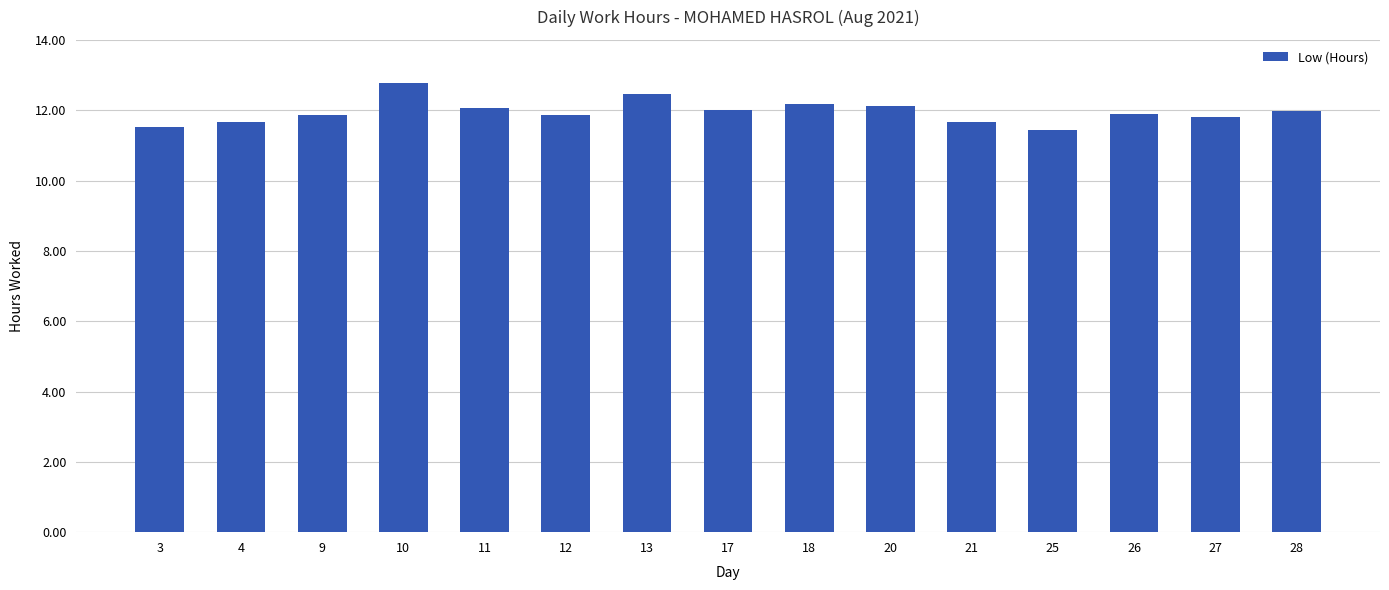

What is the average value?

12.0